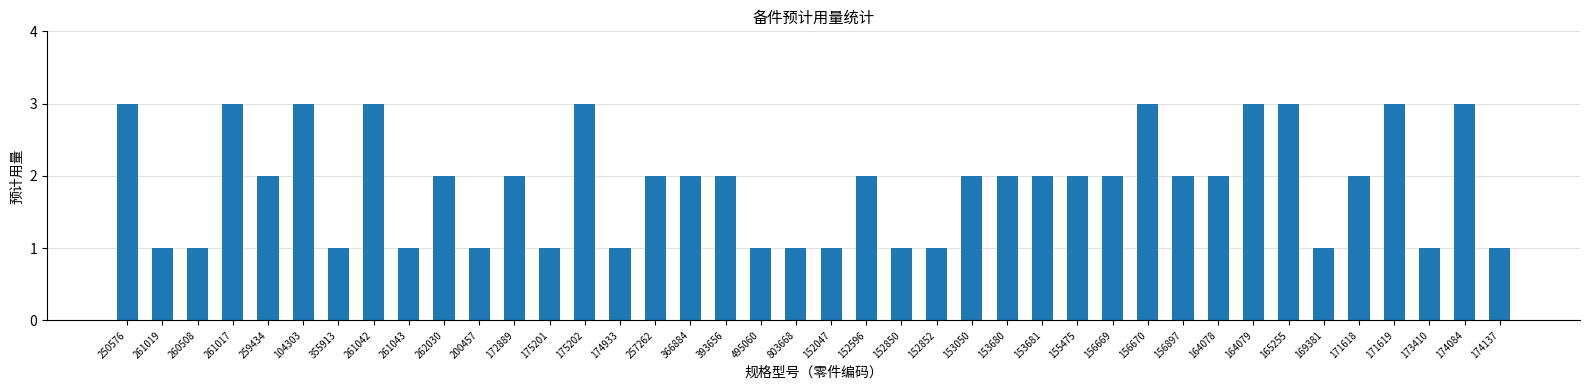

How many categories are shown in the chart?

40